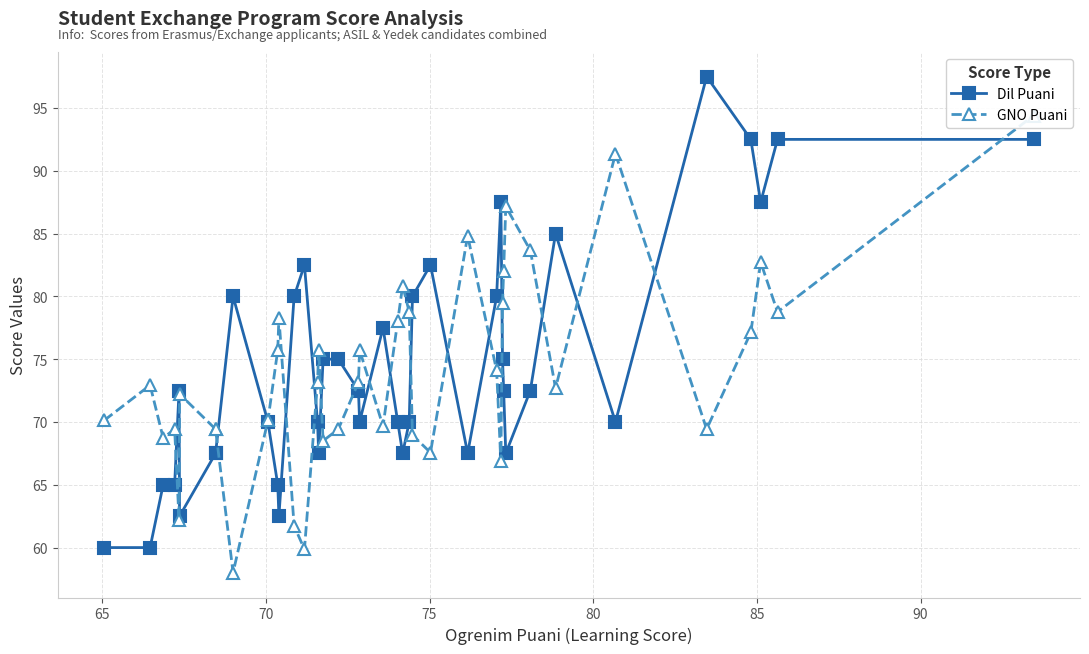

How many interior local valleys does the Dil Puani series have?

9